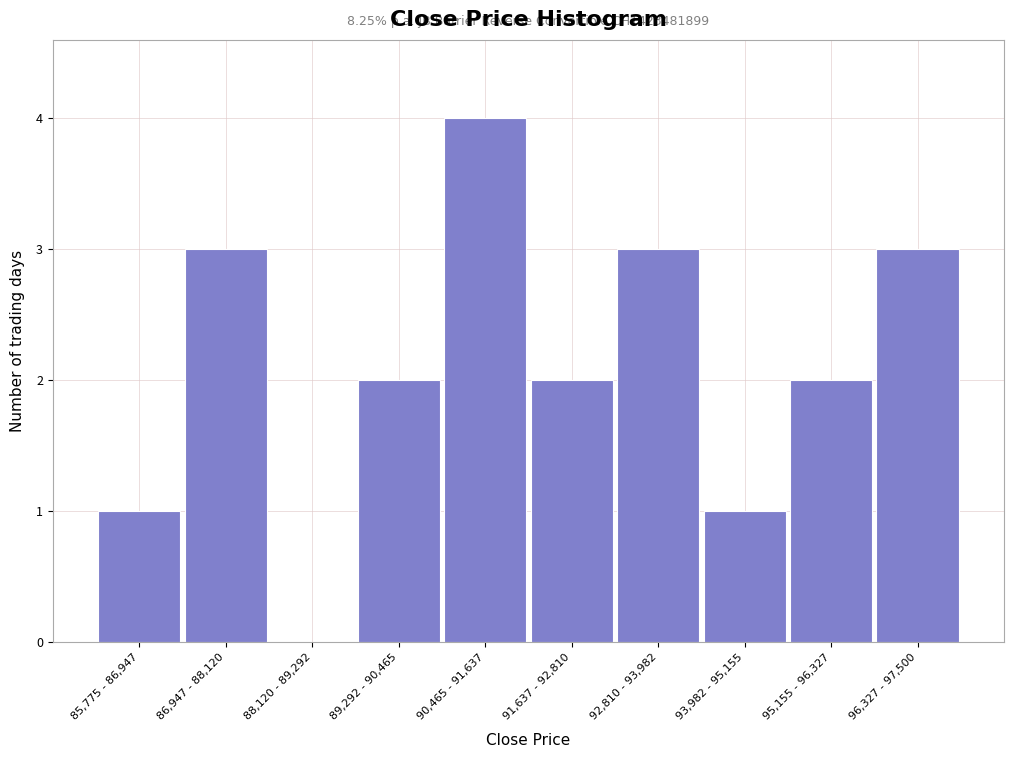

Reading right to left, what are all the values shown in this chart?

96,327 - 97,500=3	95,155 - 96,327=2	93,982 - 95,155=1	92,810 - 93,982=3	91,637 - 92,810=2	90,465 - 91,637=4	89,292 - 90,465=2	88,120 - 89,292=0	86,947 - 88,120=3	85,775 - 86,947=1